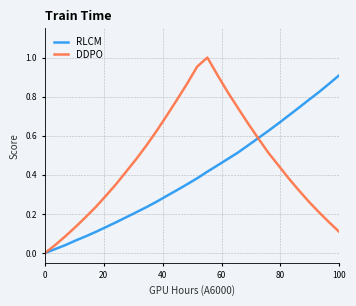

Which series has the largest total across all categories?

DDPO